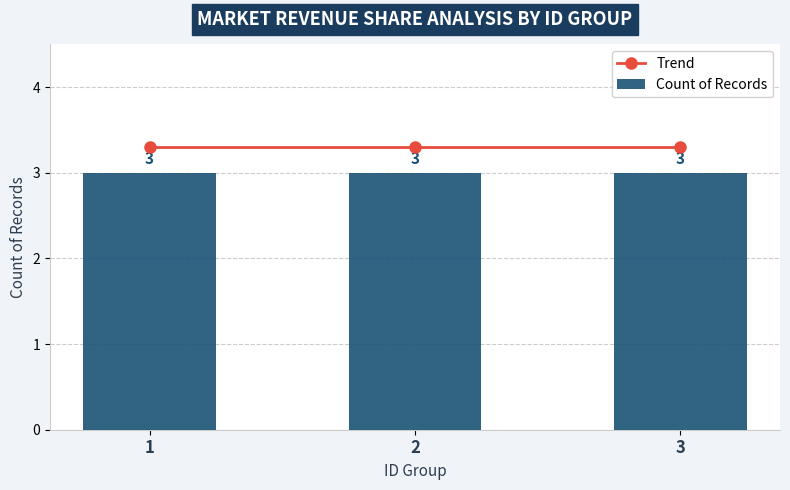

List the series in order of their overall mean, lowest first.

Count of Records, Trend